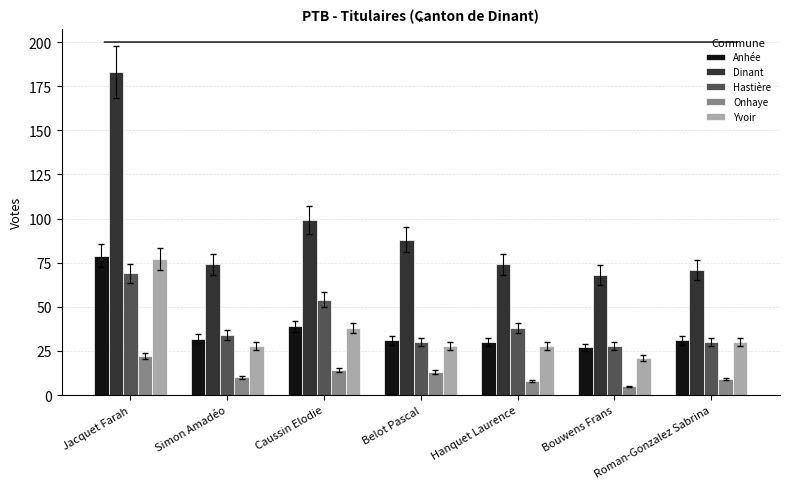

List the series in order of their peak value, highest first.

Dinant, Anhée, Yvoir, Hastière, Onhaye